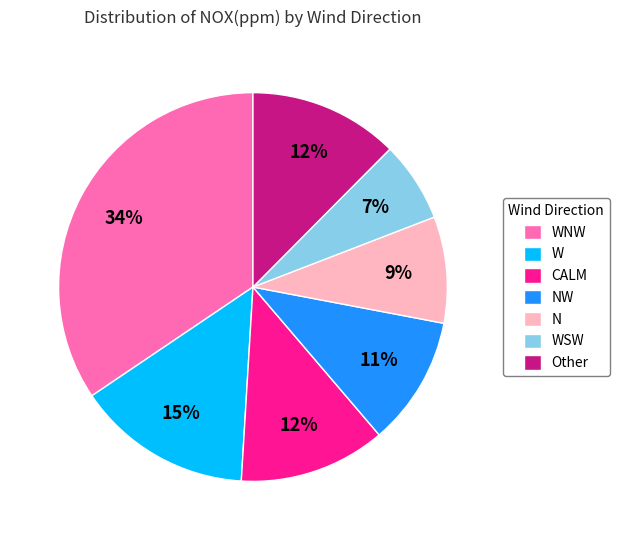

To the nearest percent, what is the average slice percentage?

14%